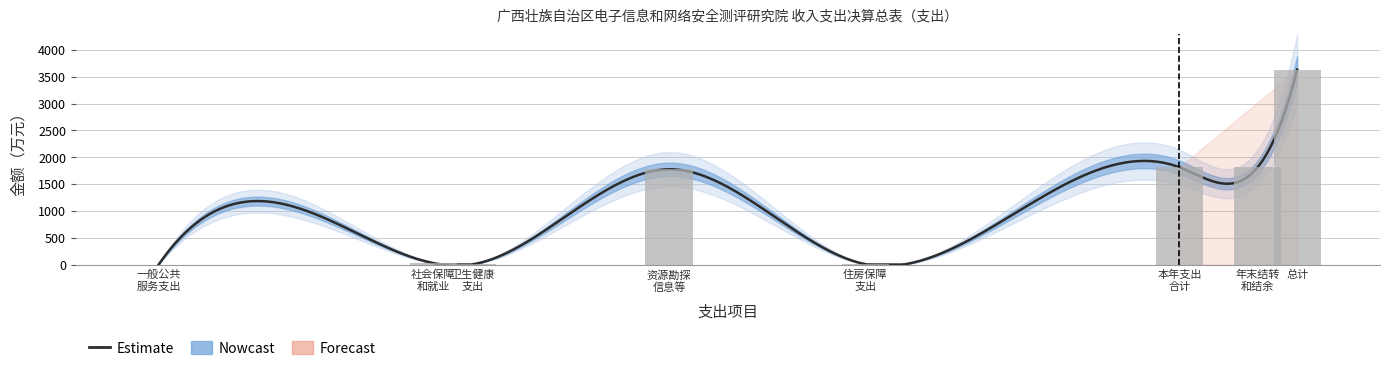

How many data points are above 1776?

4